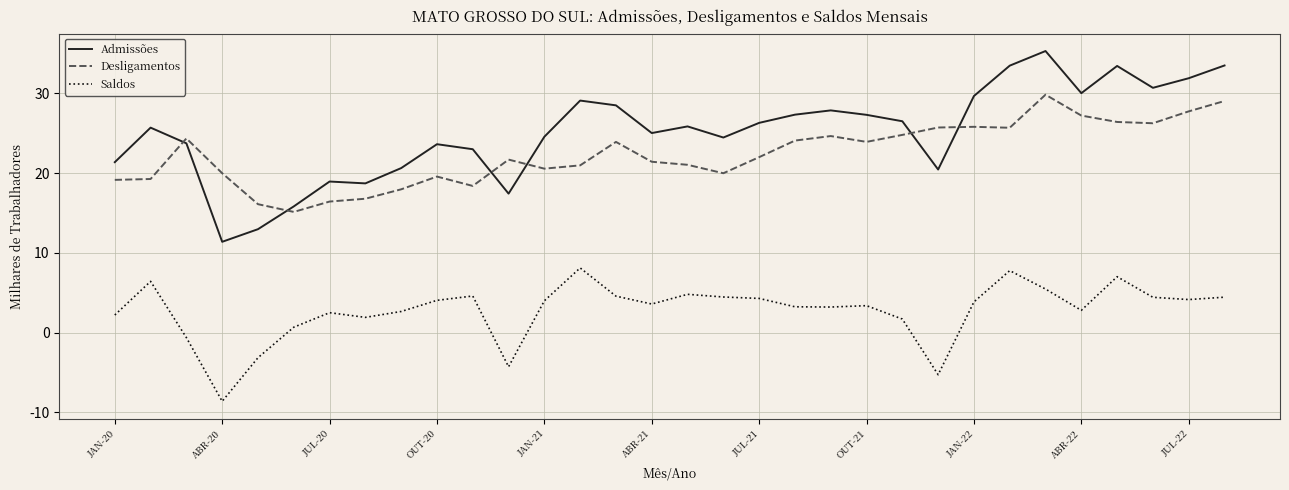

True or false: Saldos and Admissões cross at least once.

False